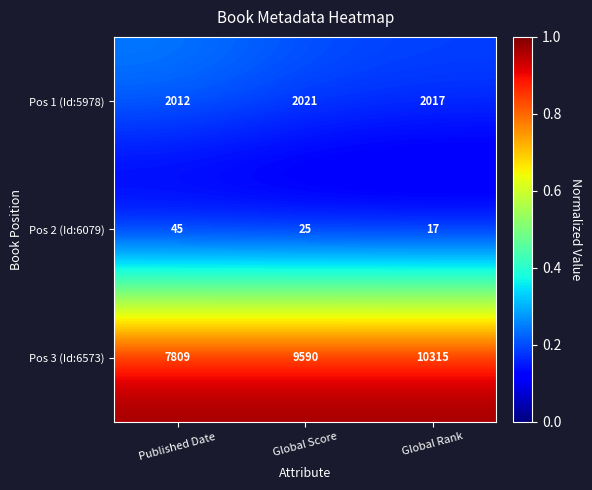

Reading left to right, what are all the values shown in this chart?

Pos 1 (Id:5978): Published Date=2012	Global Score=2021	Global Rank=2017
Pos 2 (Id:6079): Published Date=45	Global Score=25	Global Rank=17
Pos 3 (Id:6573): Published Date=7809	Global Score=9590	Global Rank=10315